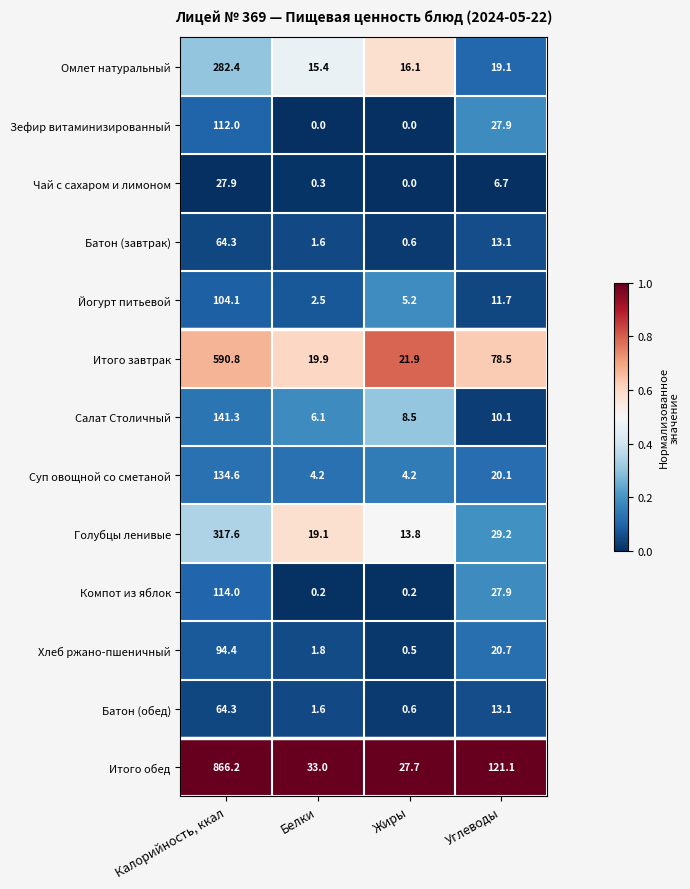

What value does the Итого завтрак series have at Жиры?

21.9